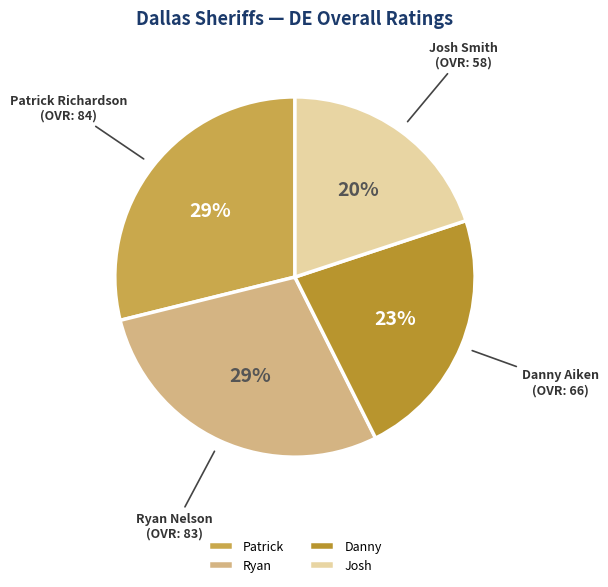

To the nearest percent, what is the average slice percentage?

25%